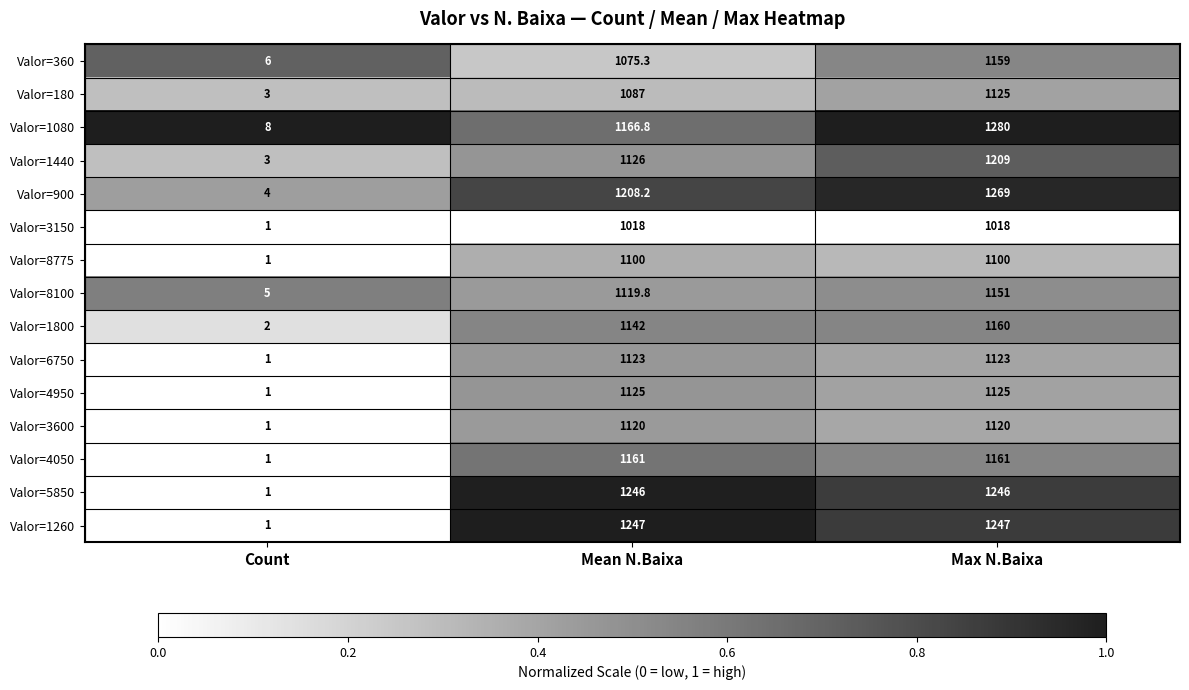

How many data points does each series have?

3